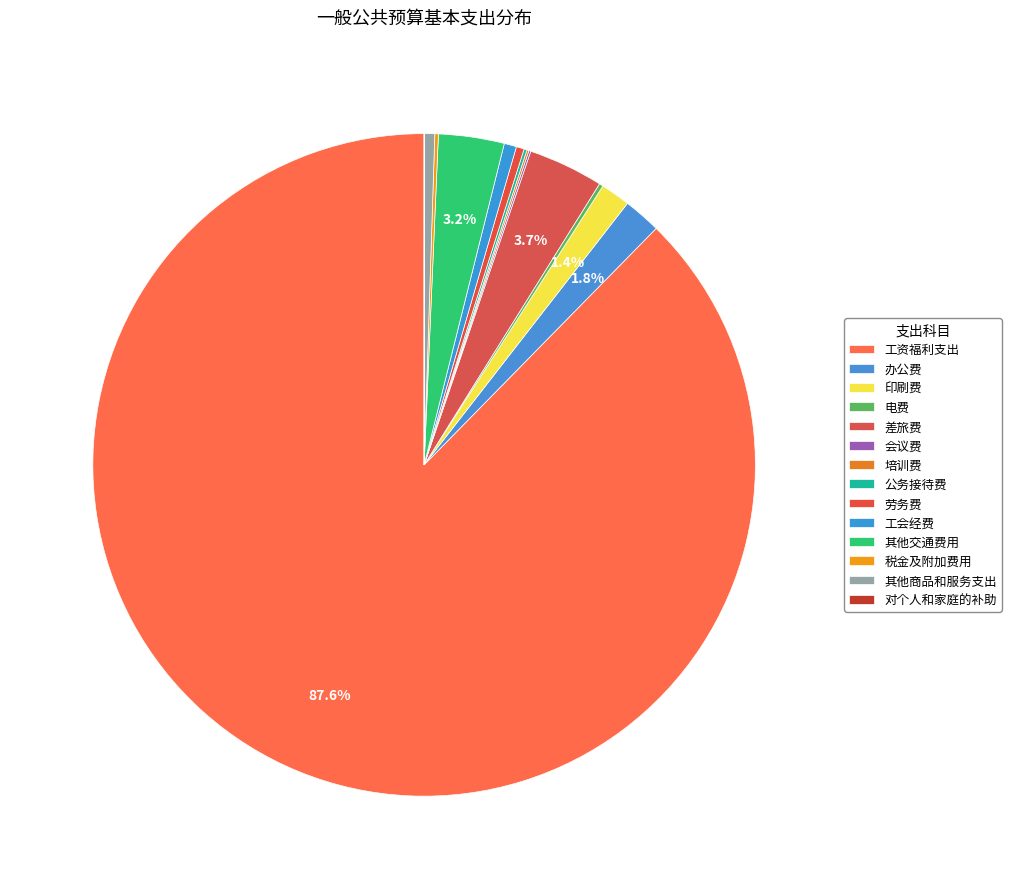

Is the sum of 对个人和家庭的补助 and 其他商品和服务支出 greater than half?

No